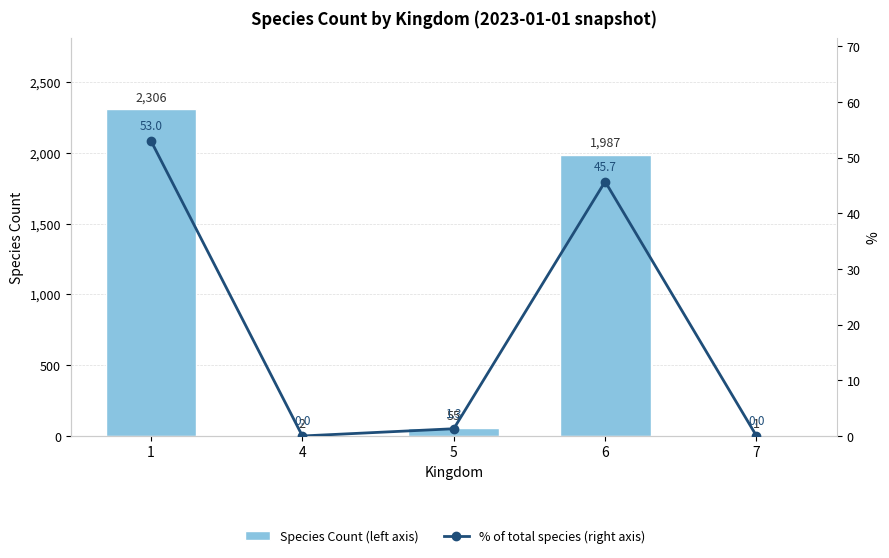

How many data points does each series have?

5